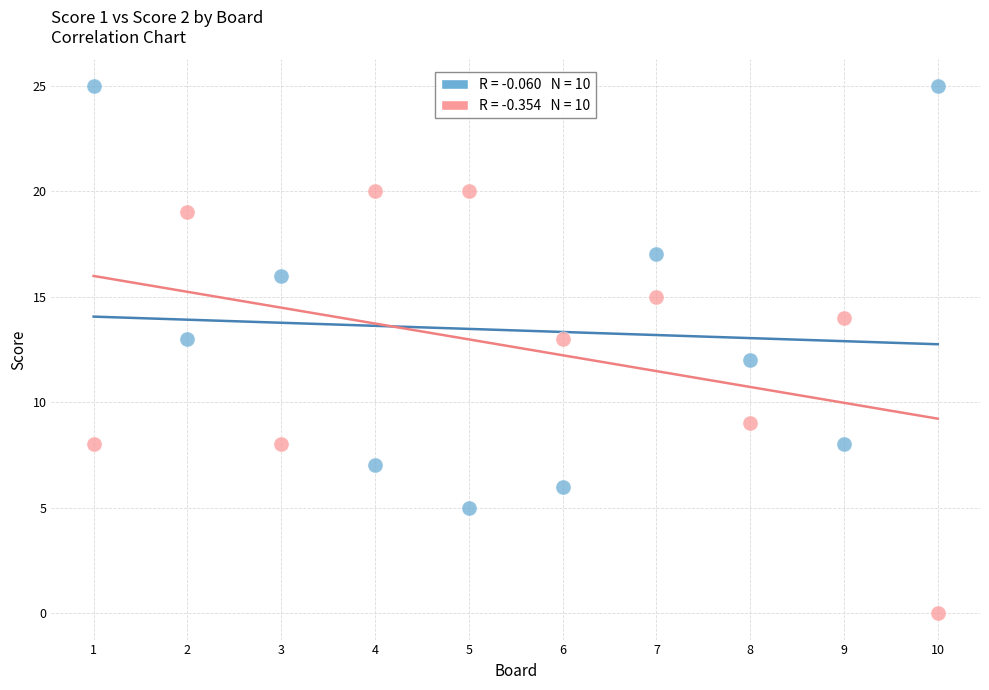

Across all data points, what is the range of Y values (max minus min)?

25